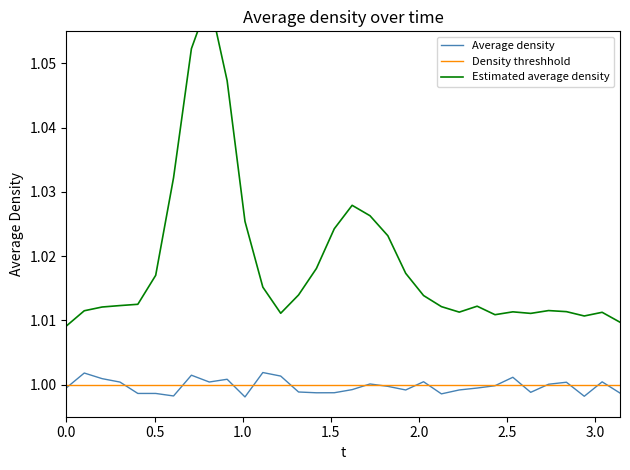

What is the value of the Average density point at the 24th from the left?

1.0